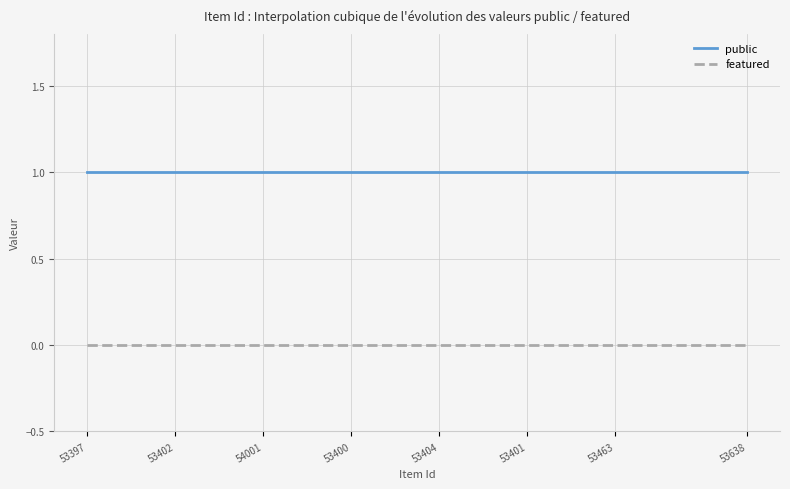

Rank the series by their average value, from lowest to highest.

featured, public